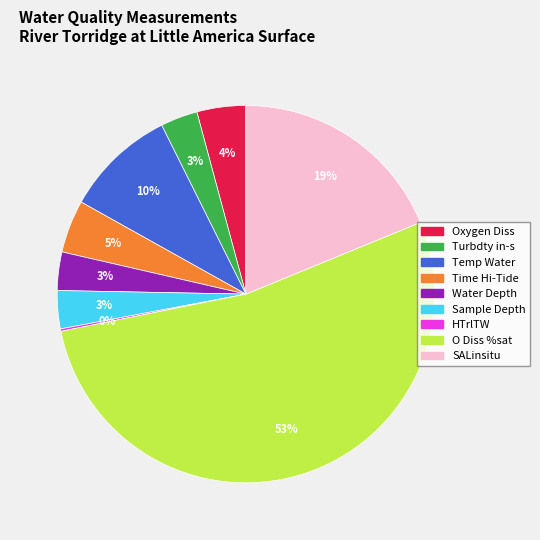

Is SALinsitu the majority of the pie?

No